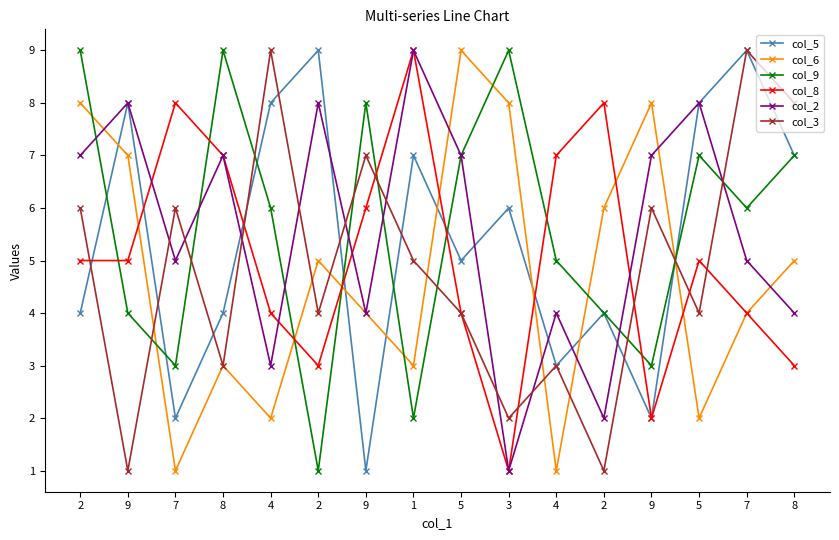

Where do col_3 and col_2 first cross each other?

9 and 7